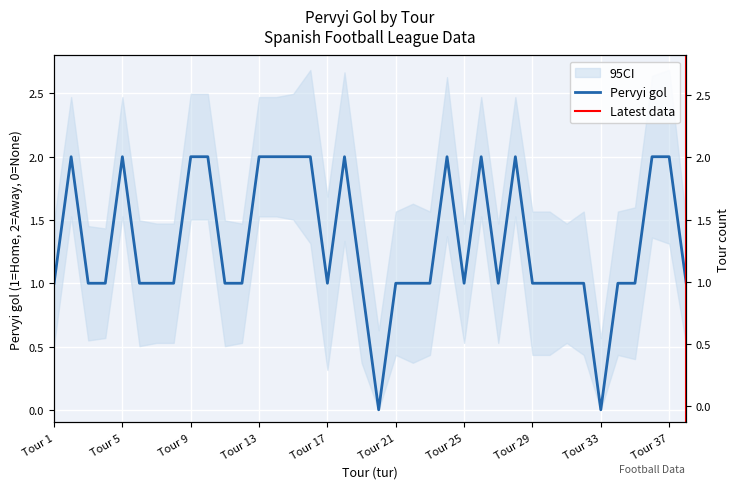

At which category does the data reach its first local peak?

2